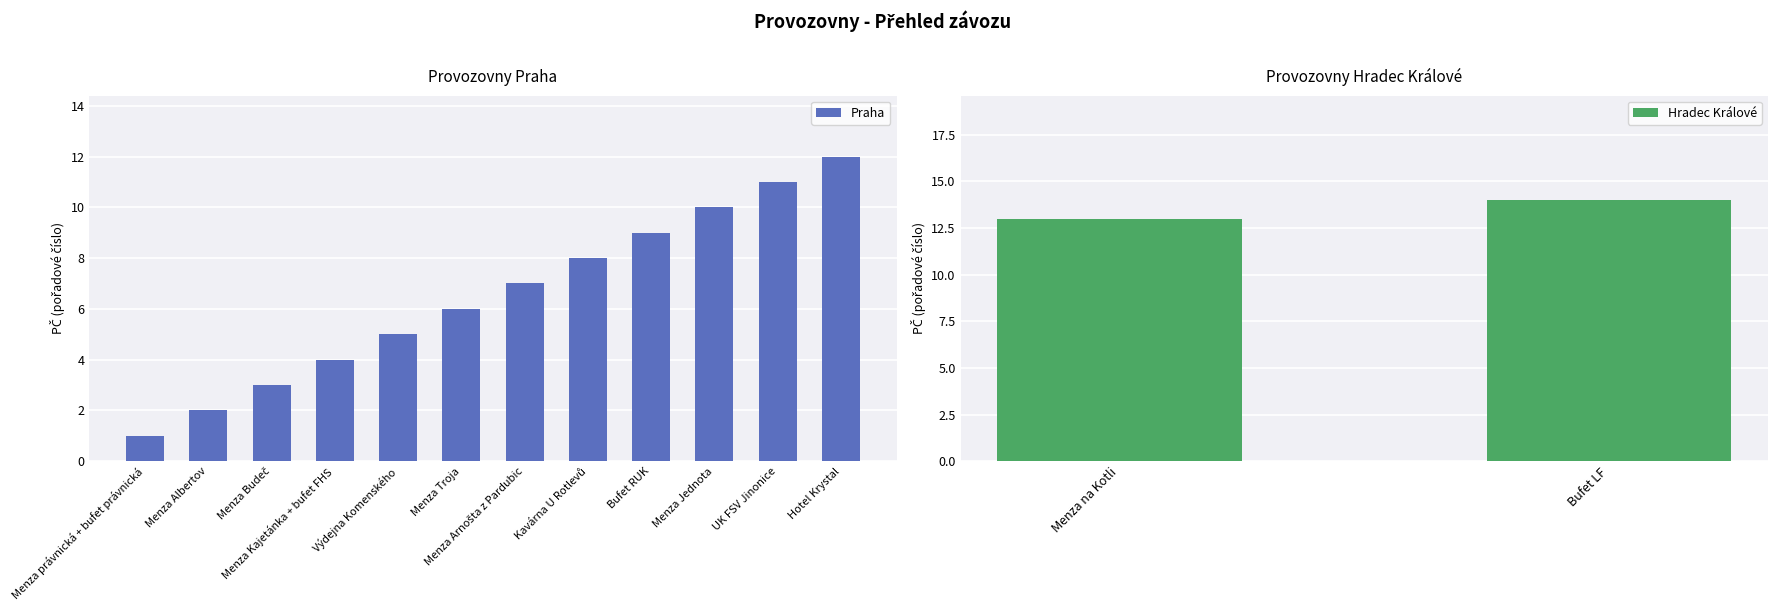

What is the highest value of the Praha series?

12